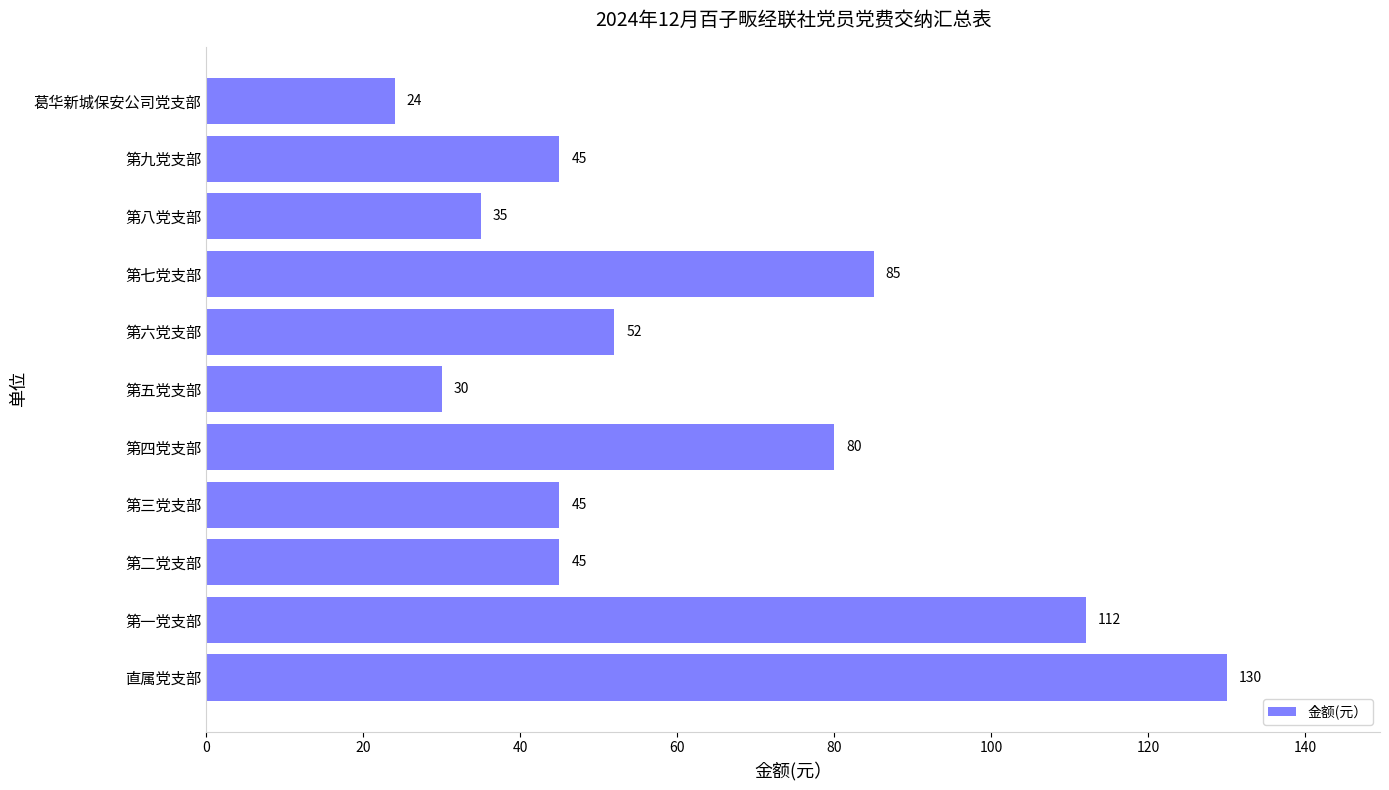

Reading bottom to top, what are all the values shown in this chart?

直属党支部=130	第一党支部=112	第二党支部=45	第三党支部=45	第四党支部=80	第五党支部=30	第六党支部=52	第七党支部=85	第八党支部=35	第九党支部=45	葛华新城保安公司党支部=24